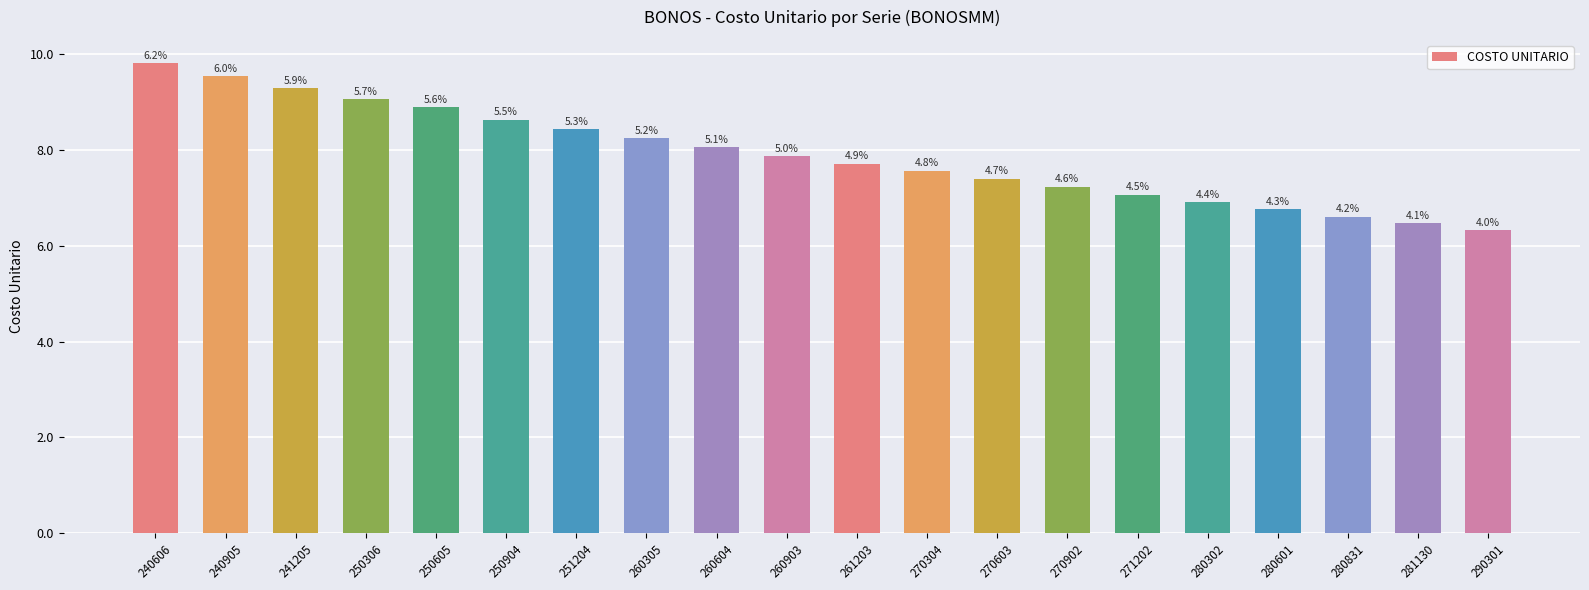

How many bars are there in total?

20